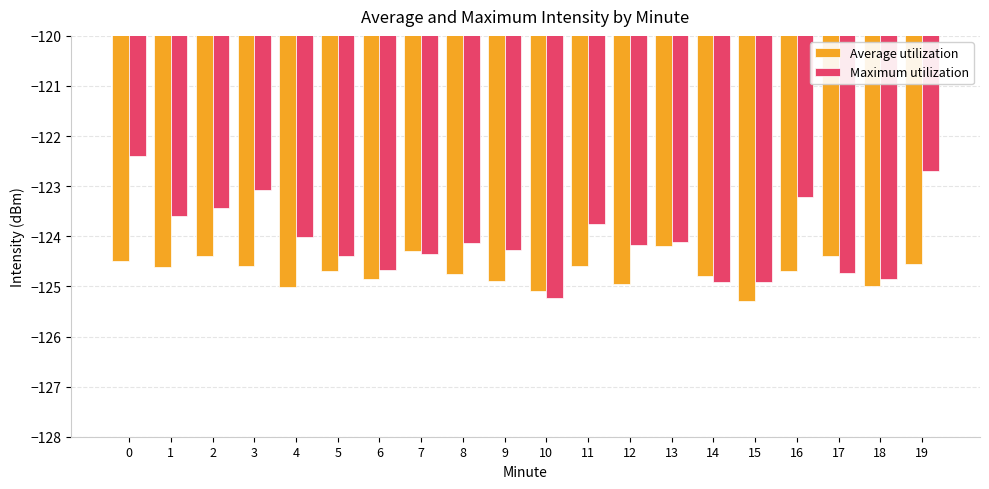

Which series has the largest total across all categories?

Maximum utilization